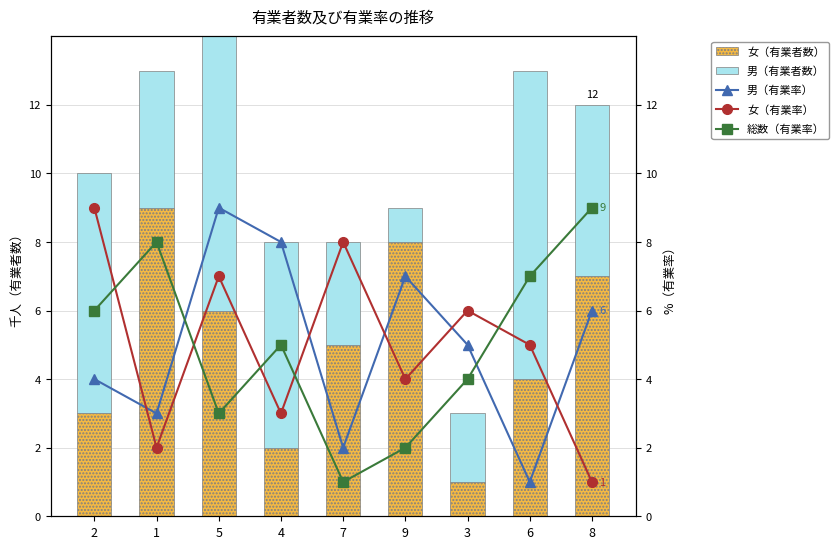

The 女（有業者数） series shows 3 at 5. True or false?

False